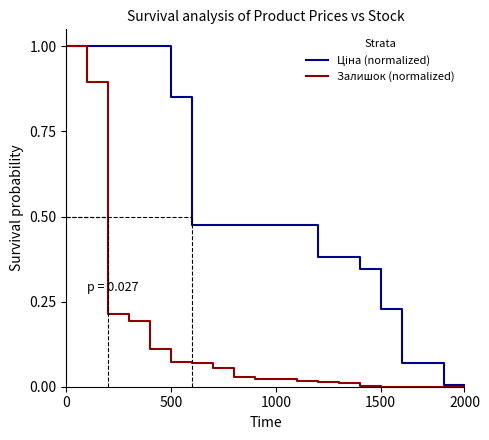

What is the maximum value shown in the chart?

1.0